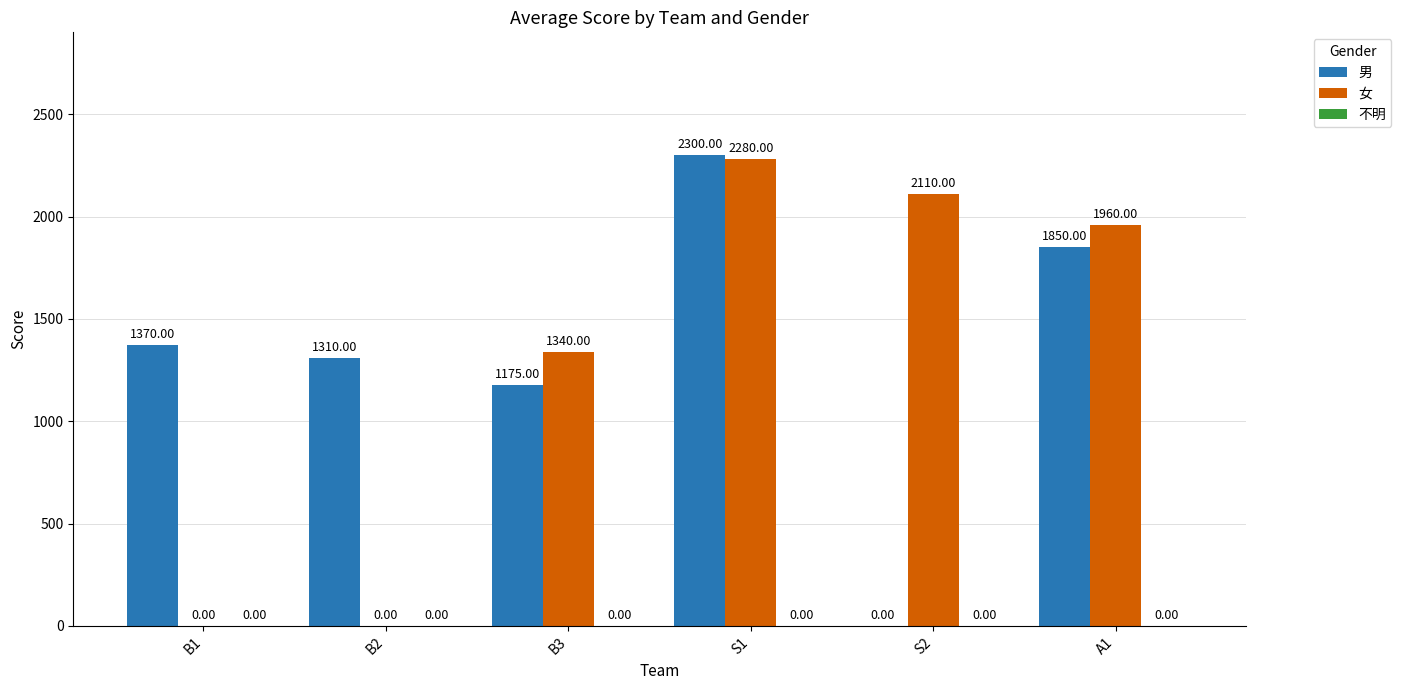

Which series has the largest total across all categories?

男